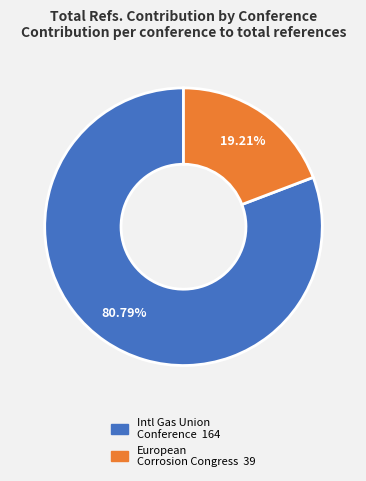

Does any single category account for the majority?

Yes